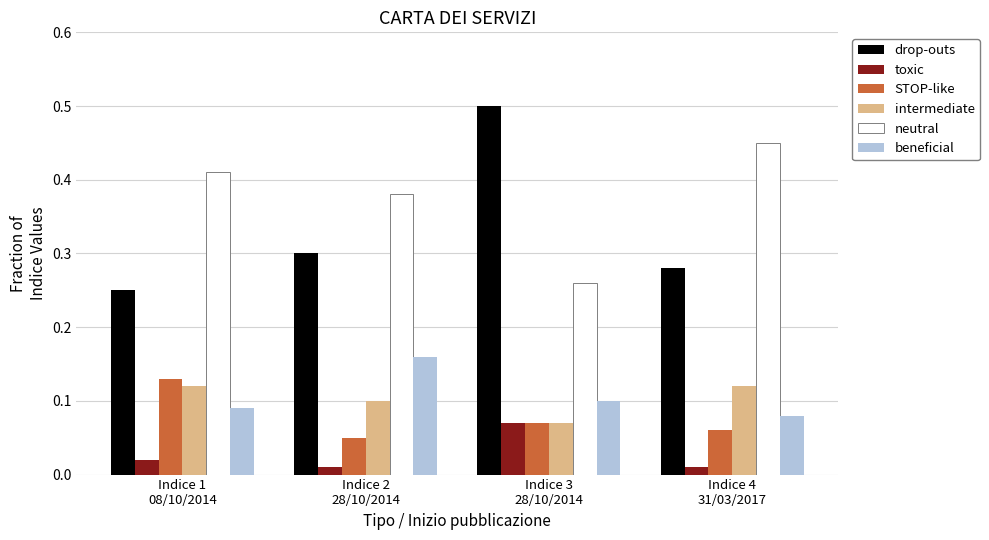

Count the neutral values in the range 0 to 1.

4